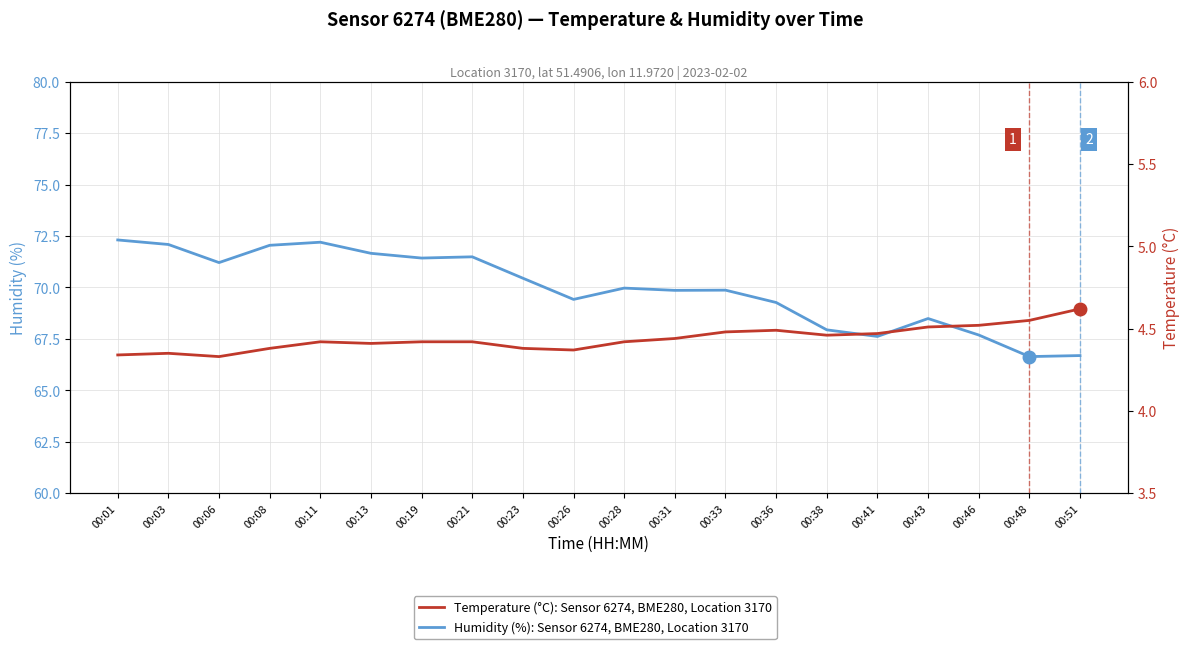

True or false: Humidity (%): Sensor 6274, BME280, Location 3170 and Temperature (°C): Sensor 6274, BME280, Location 3170 cross at least once.

False